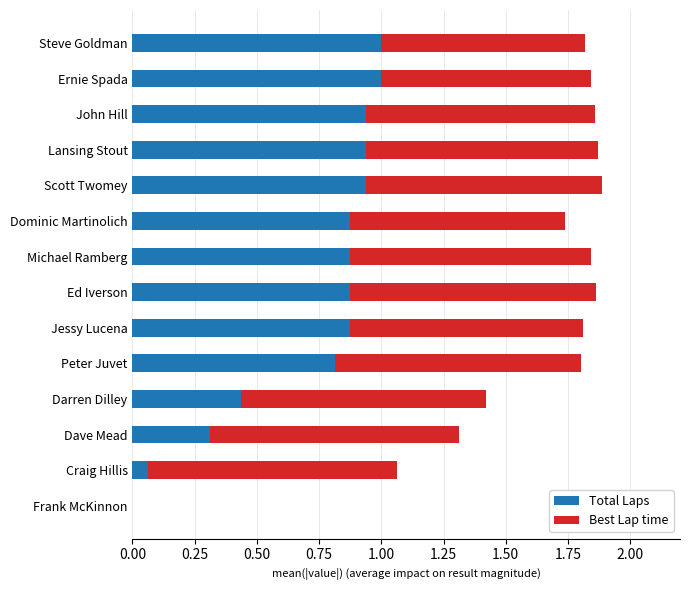

What is the sum of all Total Laps values?

9.9